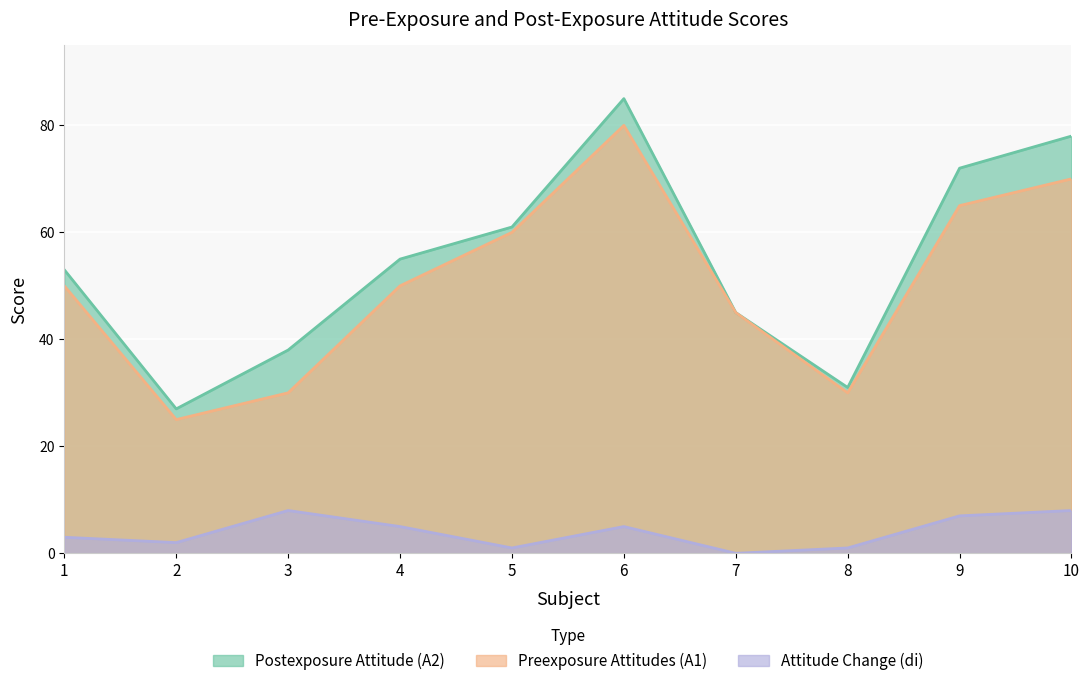

Is the value of Preexposure Attitudes (A1) at 10 greater than the value of Postexposure Attitude (A2) at 10?

No